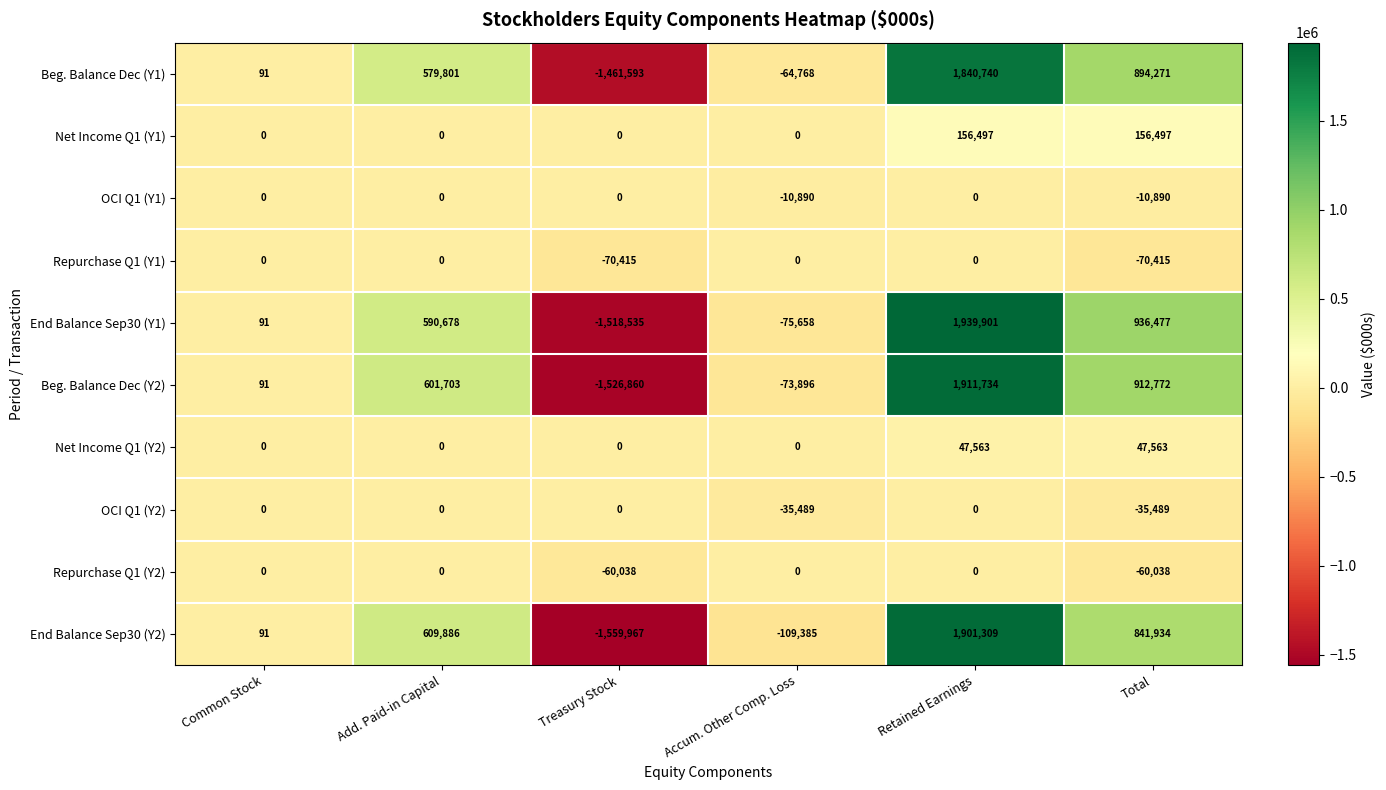

The value of Repurchase Q1 (Y1) at Retained Earnings is 45320. True or false?

False